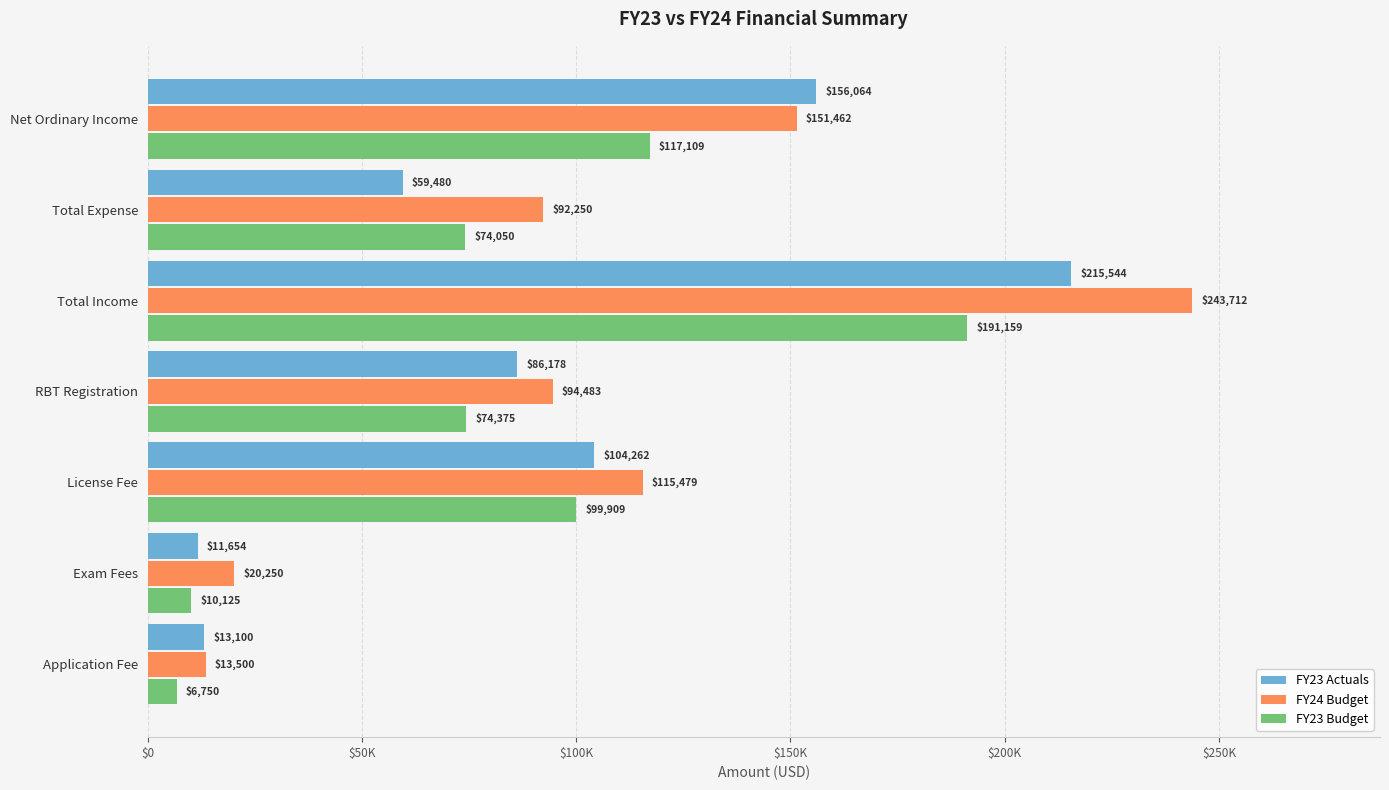

List the series in order of their overall mean, highest first.

FY24 Budget, FY23 Actuals, FY23 Budget